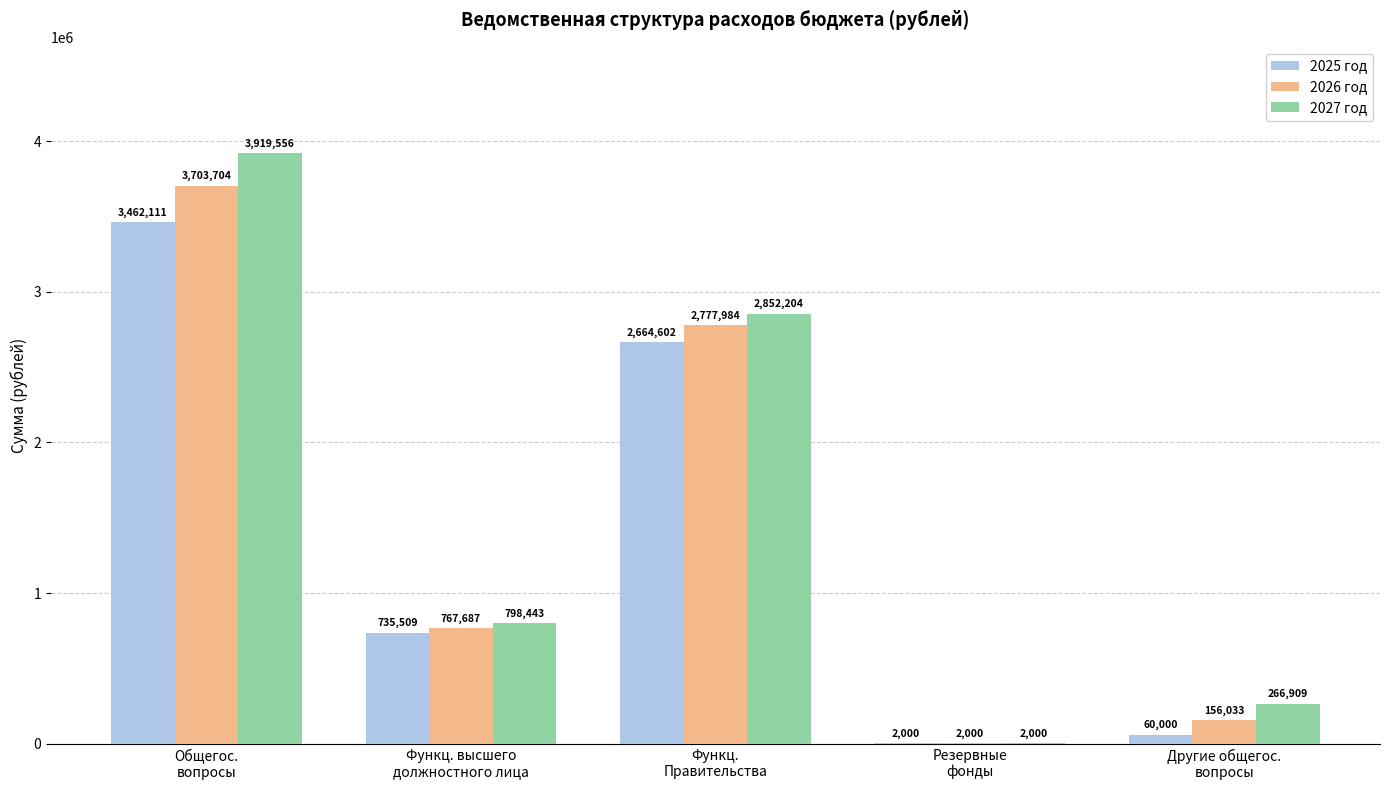

Does the chart contain stacked bars?

No